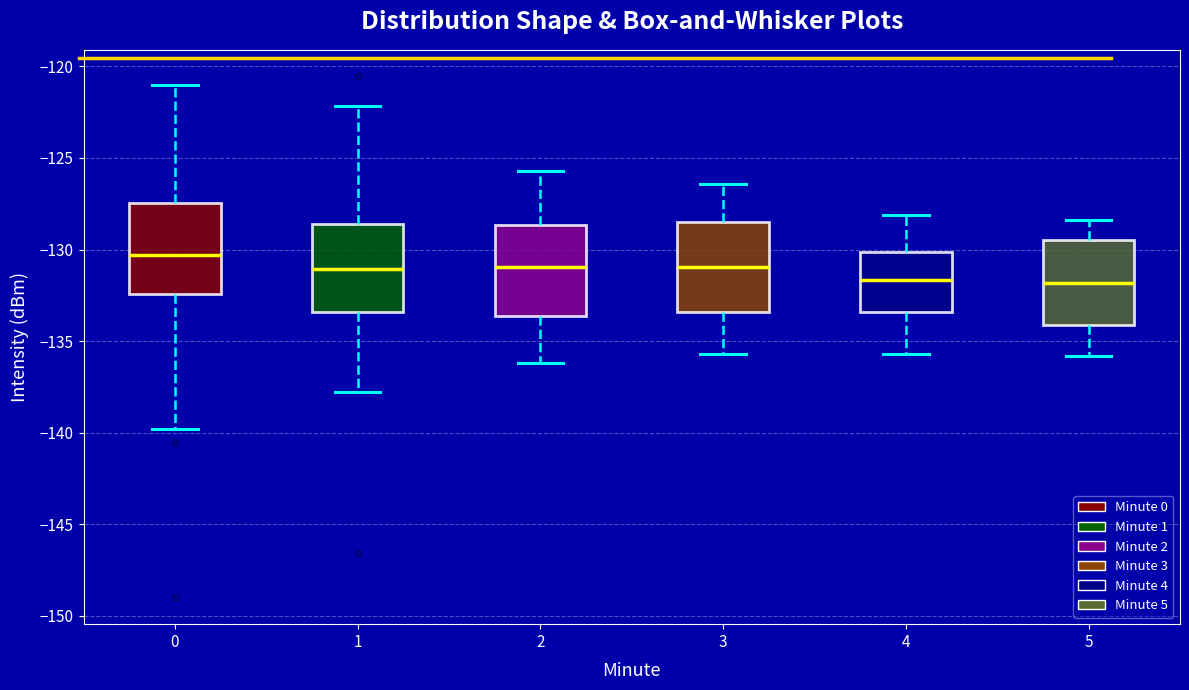

Reading left to right, transcribe this box plot: for each box, give where its median line is, the range the box spans, and where its two whiskers end, as read against the y-axis. The values are not printed on the chart, so give them approximately, as read against the axis.

0: median -130.5, box -132.5 to -127.5, whiskers -140.0 to -121.0
1: median -131.0, box -133.5 to -128.5, whiskers -138.0 to -122.0
2: median -131.0, box -133.5 to -128.5, whiskers -136.0 to -125.5
3: median -131.0, box -133.5 to -128.5, whiskers -135.5 to -126.5
4: median -131.5, box -133.5 to -130.0, whiskers -135.5 to -128.0
5: median -132.0, box -134.0 to -129.5, whiskers -136.0 to -128.5